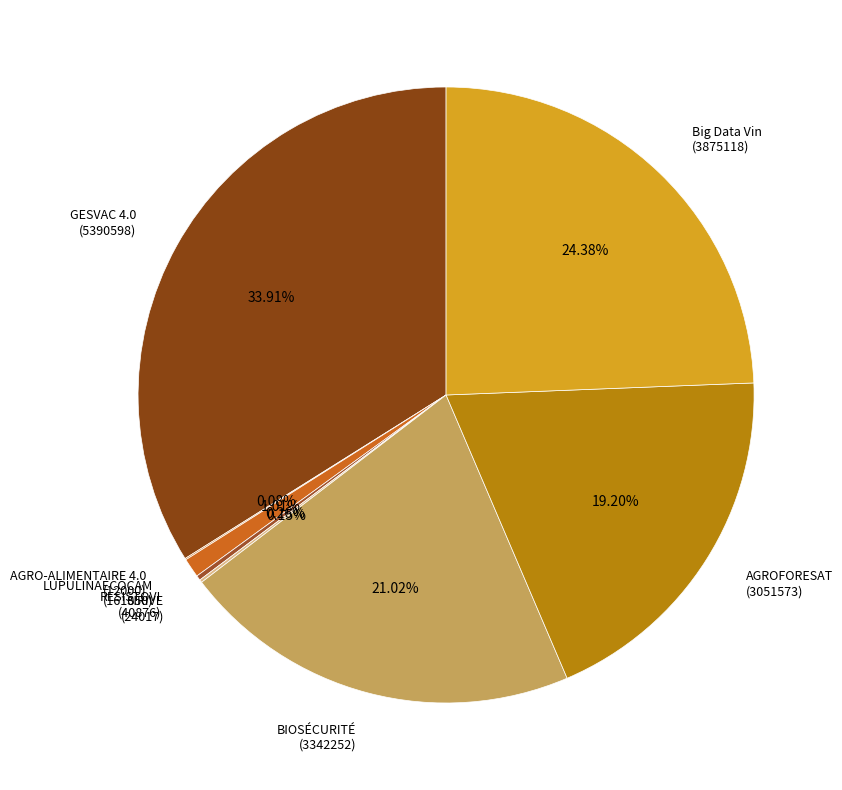

Does any single category account for the majority?

No